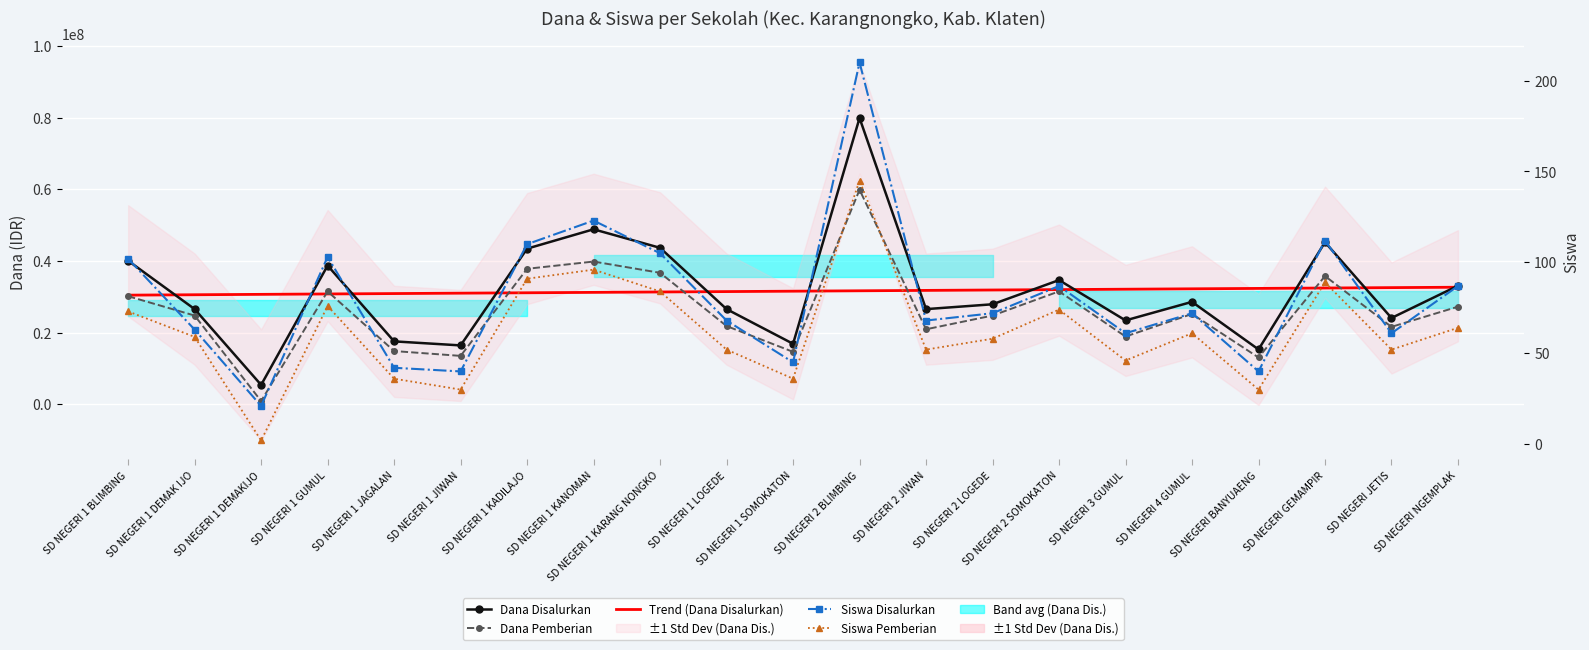

True or false: Siswa Disalurkan and Dana Disalurkan intersect in this chart.

False